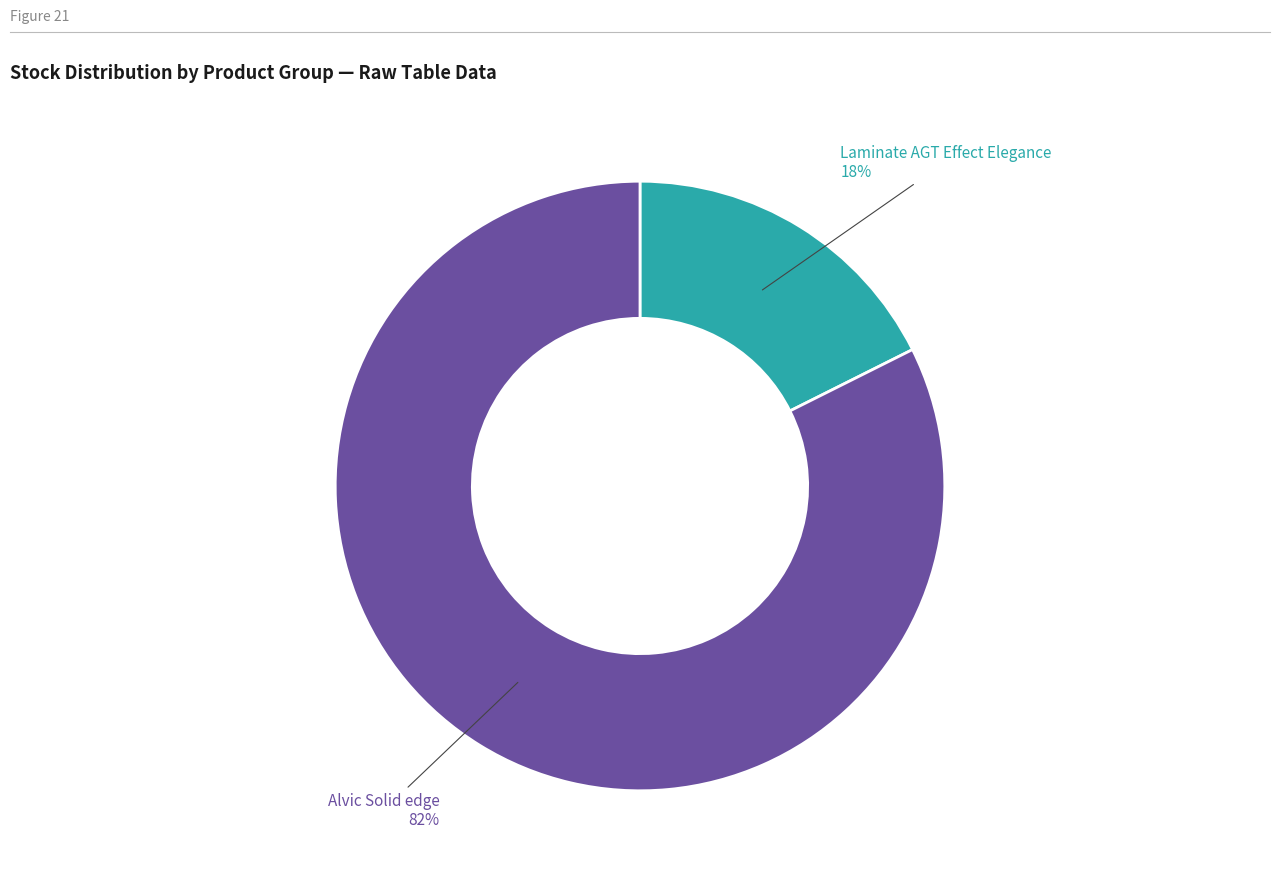

Is there a majority slice in this chart?

Yes